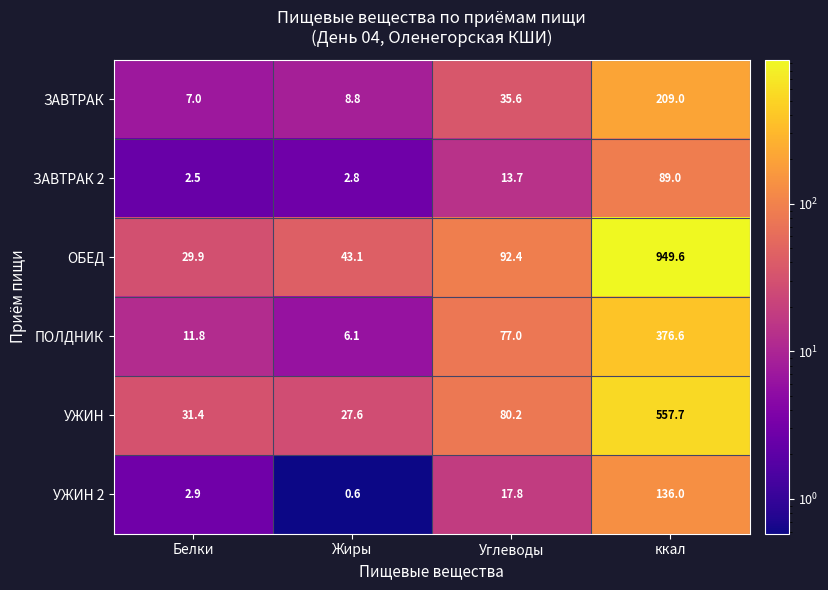

At which category is the sum across all series the highest?

ккал